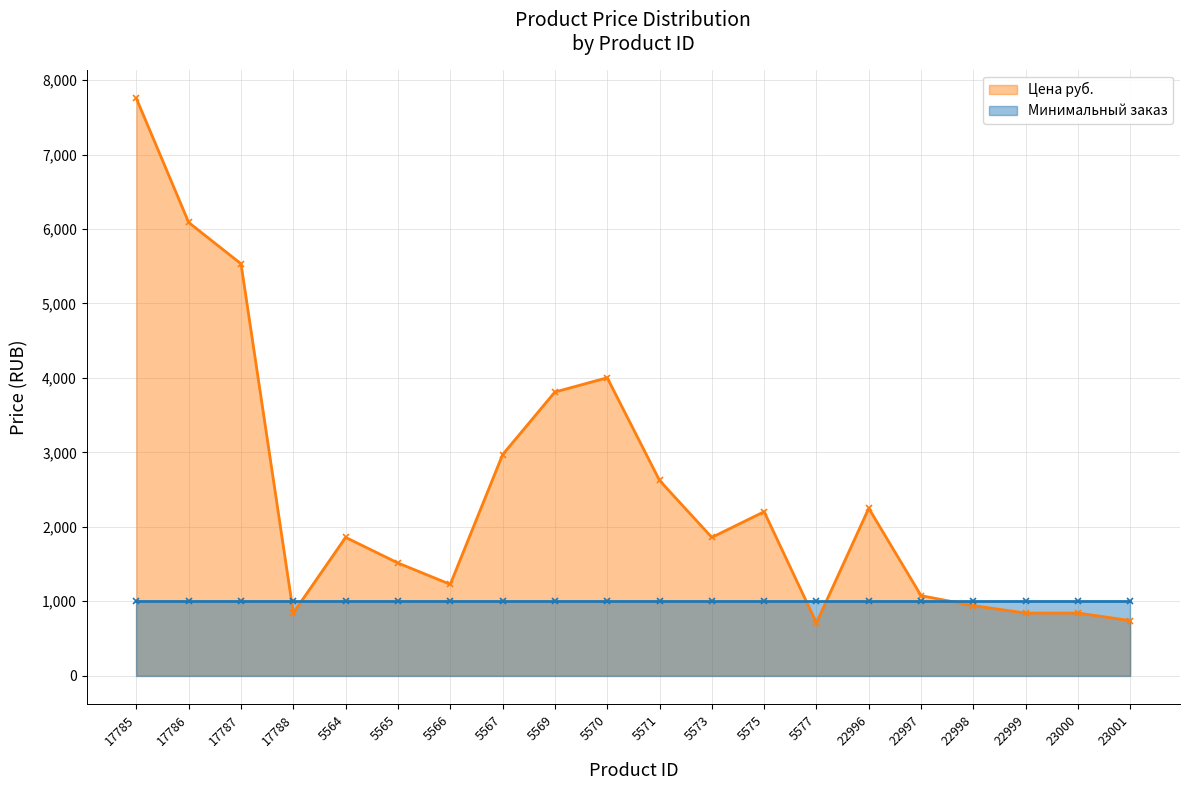

Where is the first local minimum?

17788